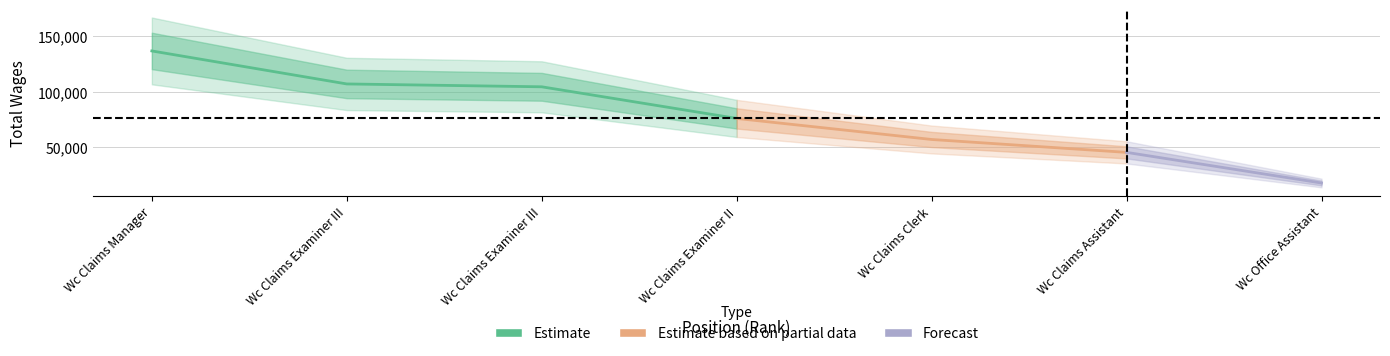

At which label is the value closest to 77315?

4.